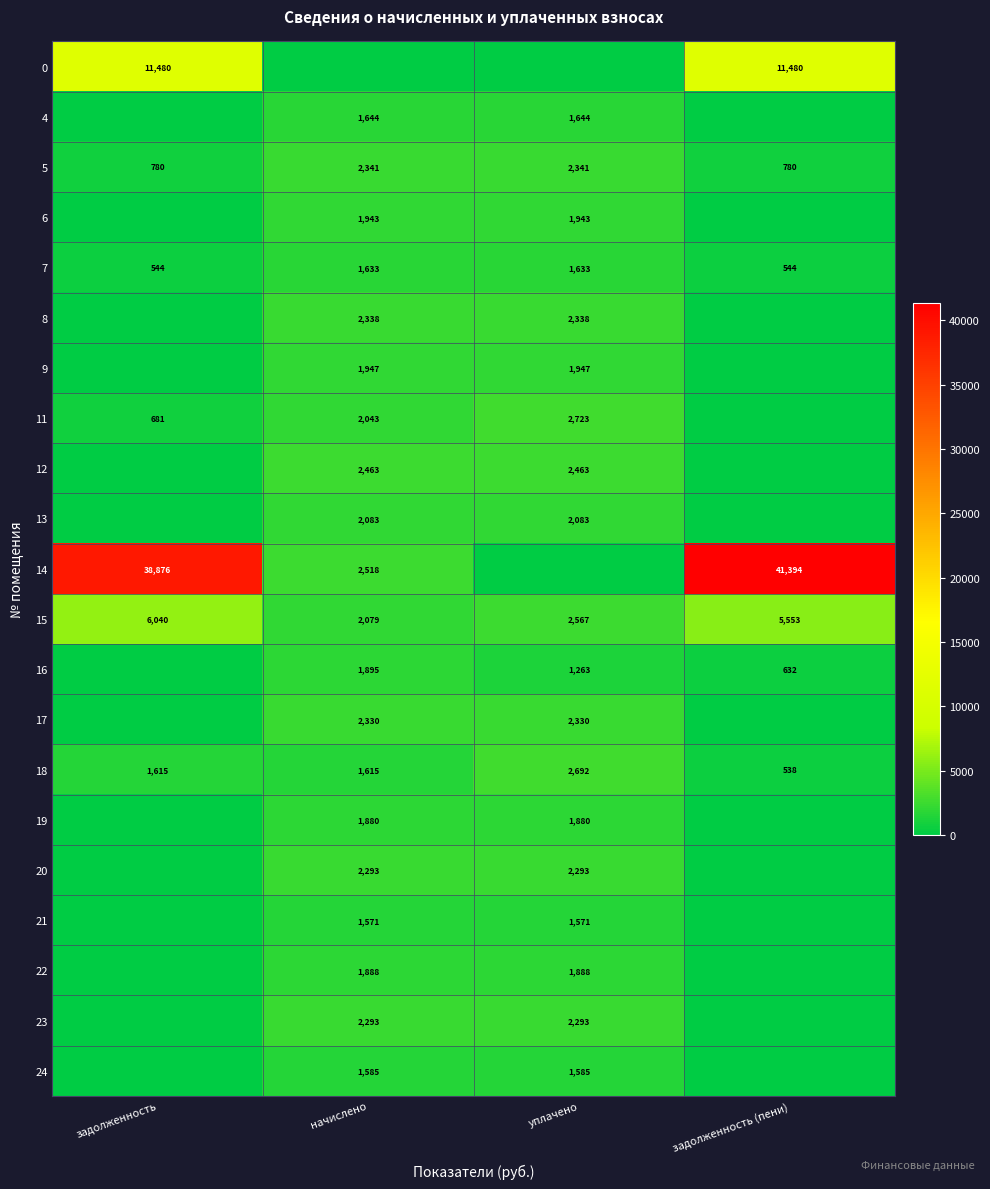

Where does the 15 series first go above 5553?

задолженность